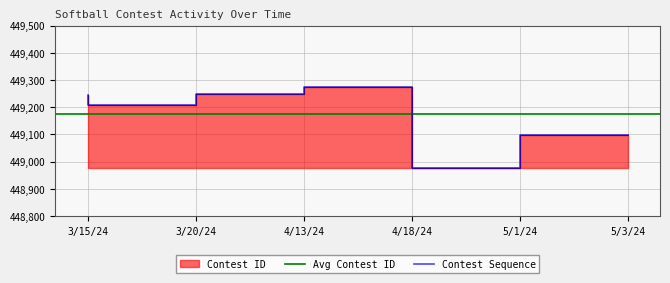

What value does the data have at 3/15/24, to the nearest 50?

449250